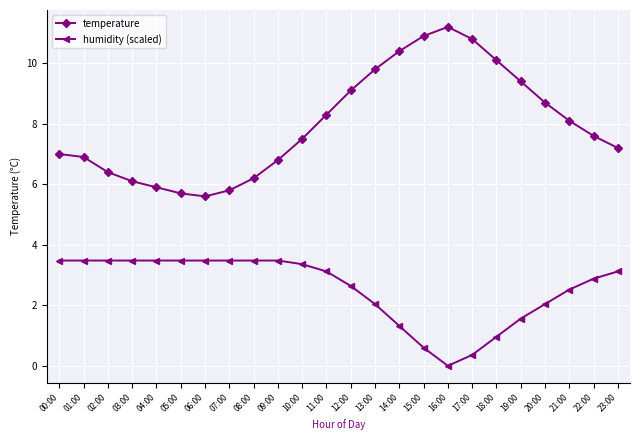

How many interior local valleys does the temperature series have?

1